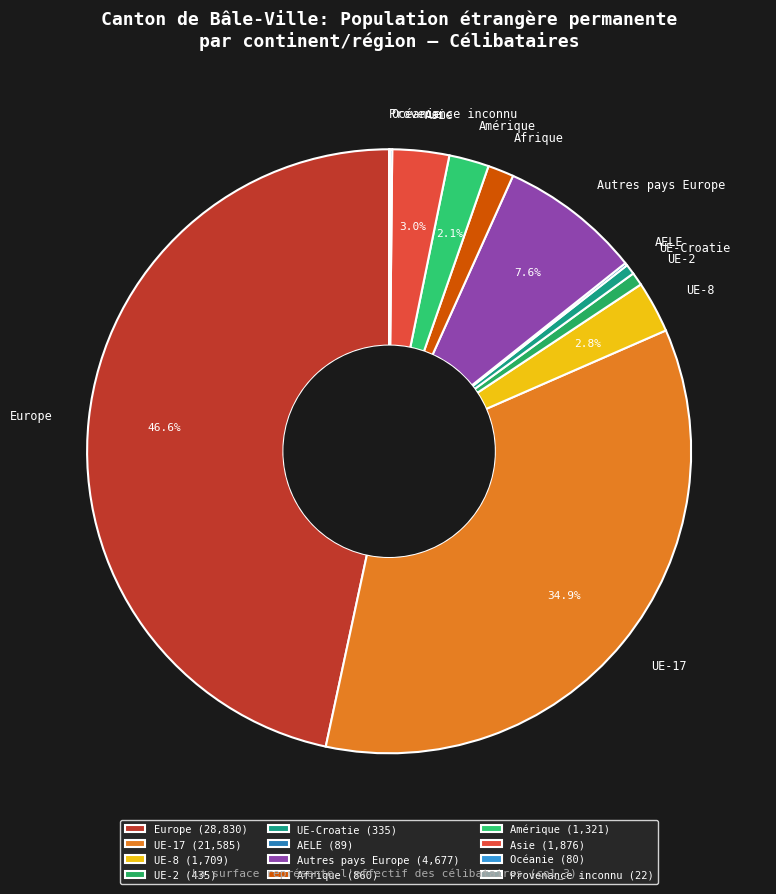

To the nearest percent, what is the difference between the largest and smallest slice percentages?

47%